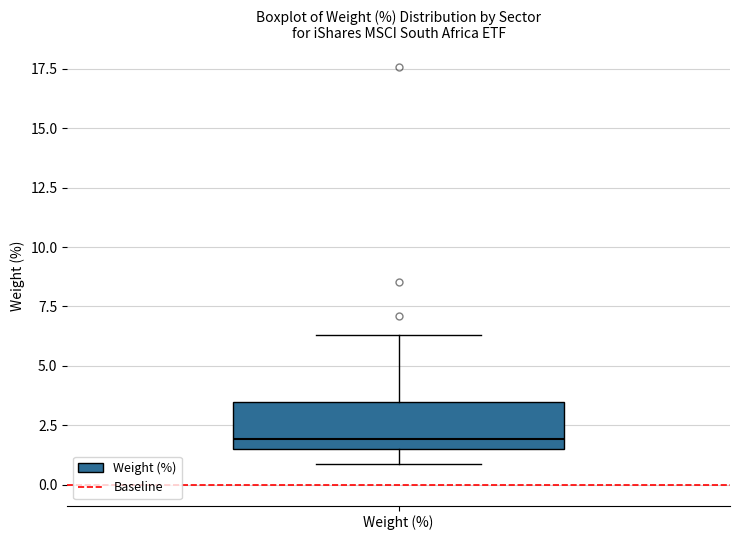

Read this box plot against the y-axis: the position of the median line, the range covered by the box, and the ends of both whiskers. The values are not printed on the chart, so give them approximately, as read against the axis.

median 2.0, box 1.5 to 3.5, whiskers 1.0 to 6.5